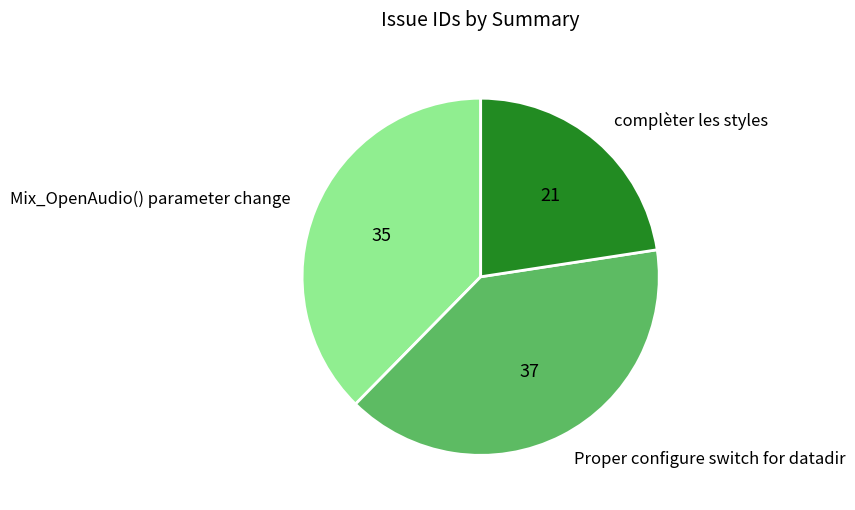

Count the number of slices in the pie.

3